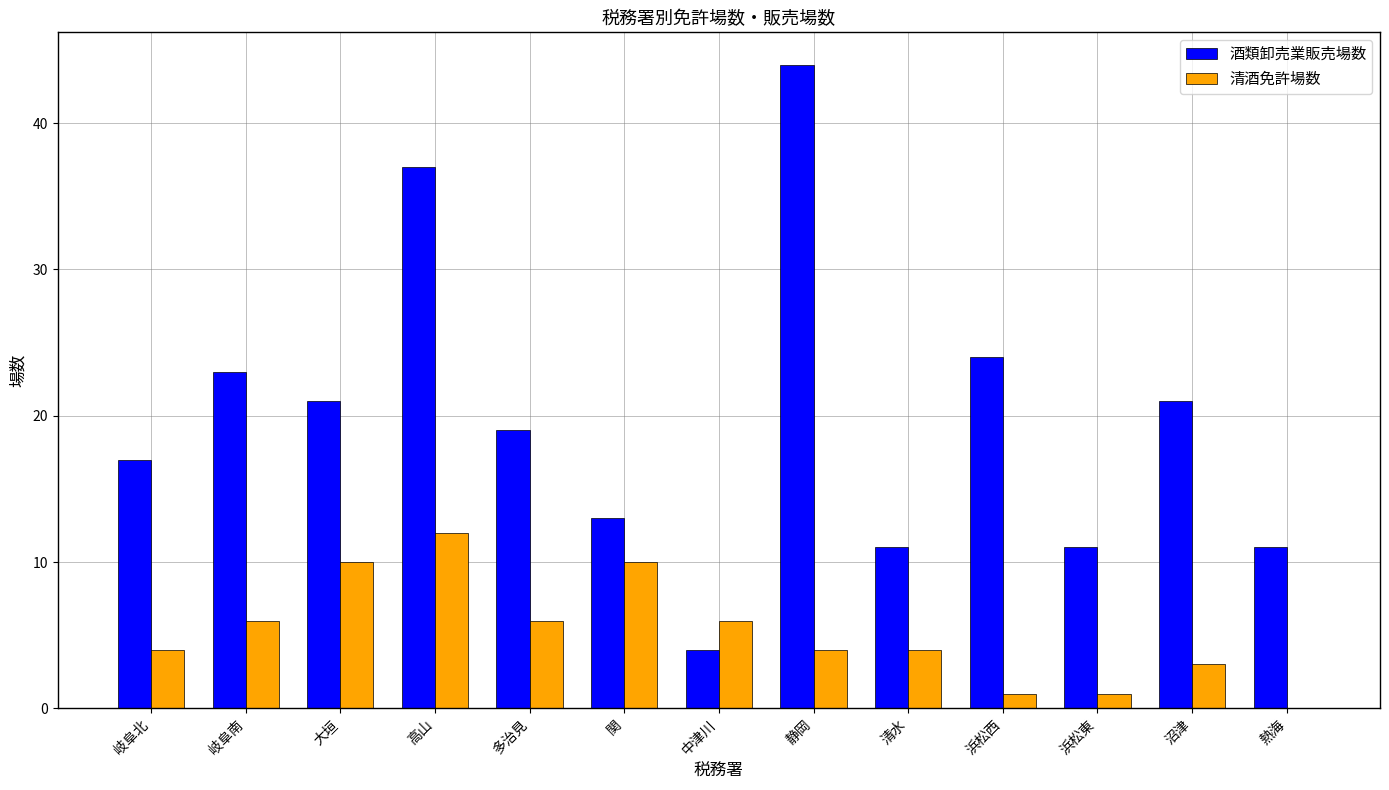

What is the total value across all series at 中津川?

10